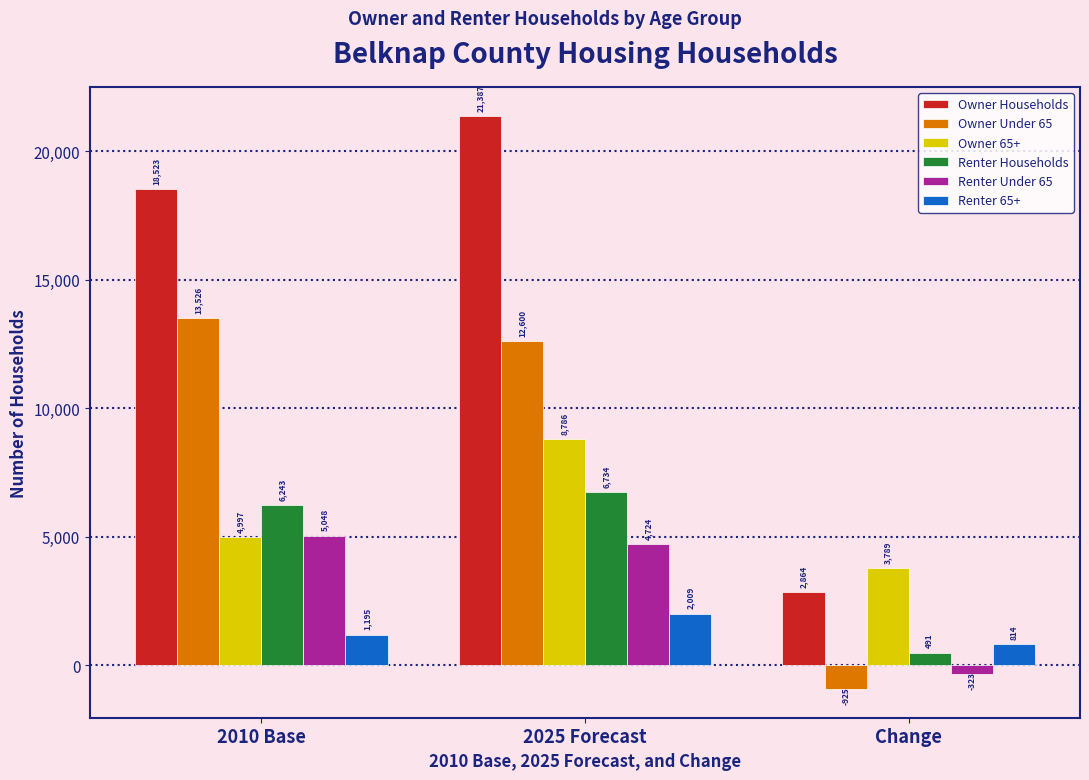

Is it true that Owner Households equals 6873.1 at 2010 Base?

False